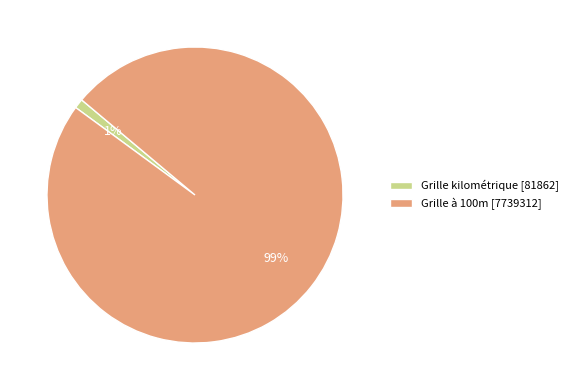

Does Grille à 100m represent more than half of the total?

Yes